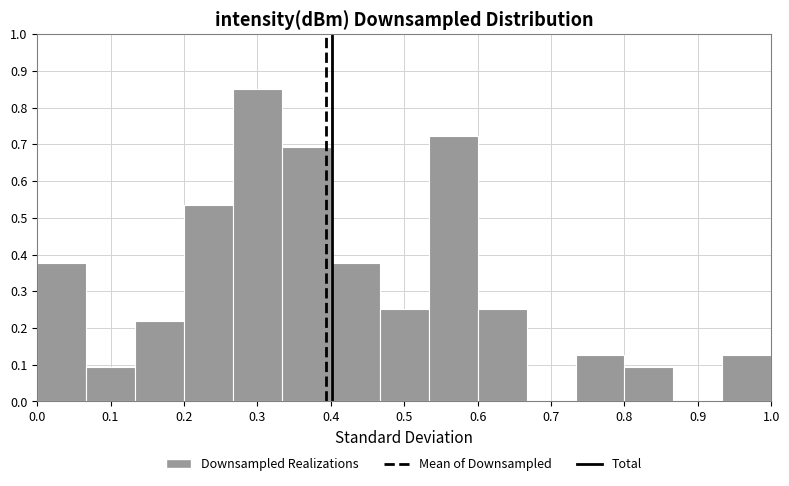

Over which range of the x-axis is the bar tallest?

0.27 to 0.33